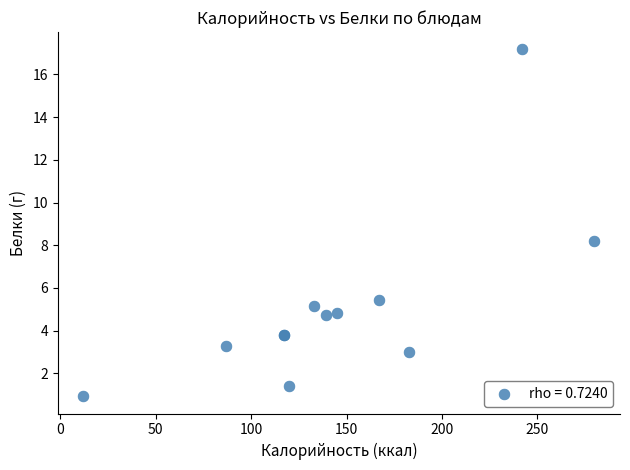

What Y value in the scatter plot is closest to 9?

8.2